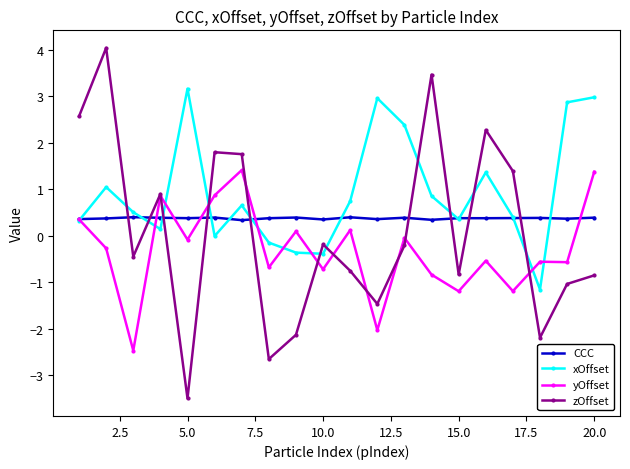

True or false: xOffset and yOffset cross at least once.

True